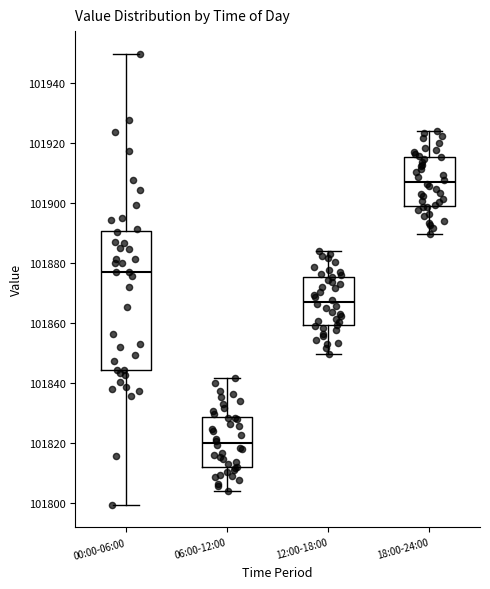

Where is the upper edge of the box for 12:00-18:00 on the y-axis? The values are not printed on the chart, so give them approximately, as read against the axis.

101876